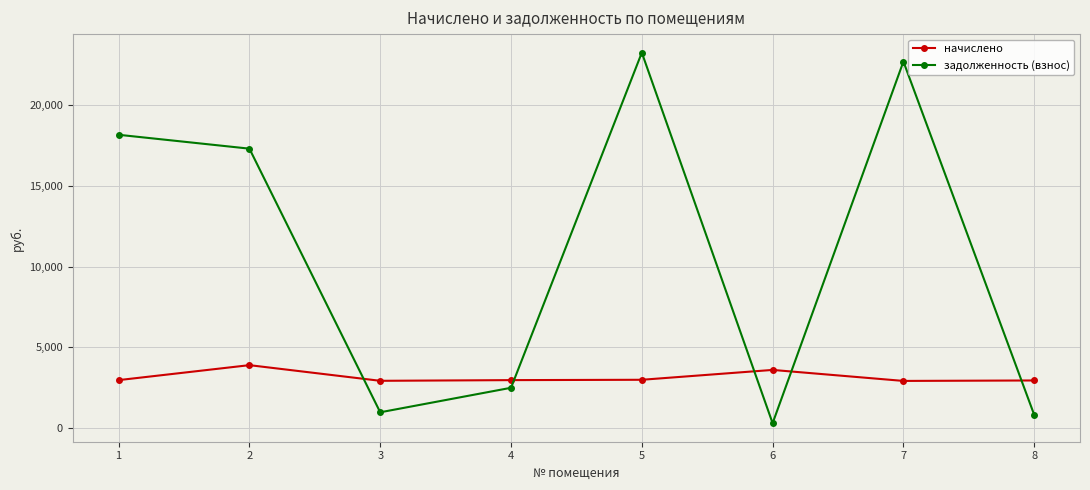

At 3, list the series in order from smallest to largest.

задолженность (взнос), начислено